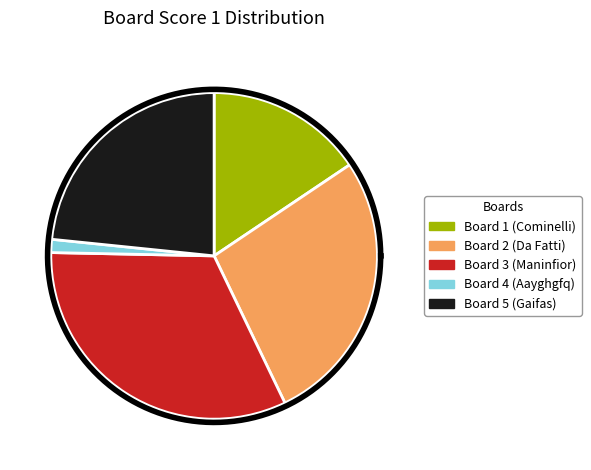

Between Board 2 (Da Fatti) and Board 3 (Maninfior), which is larger?

Board 3 (Maninfior)